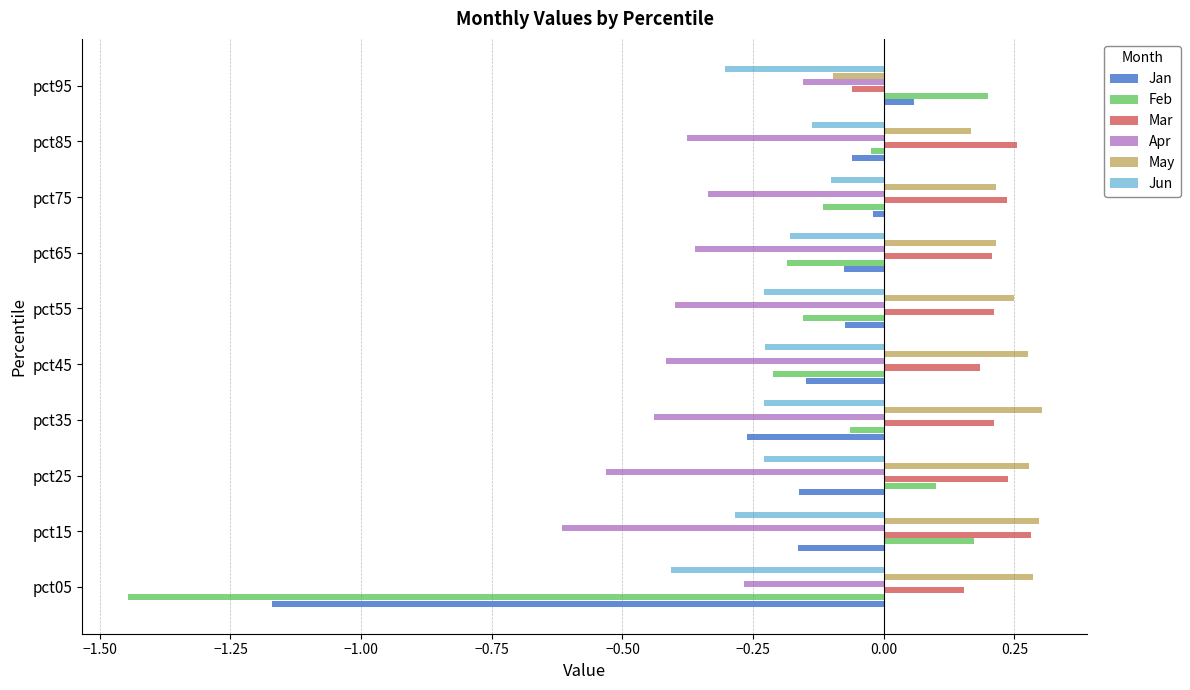

Where is Feb nearest to the value 0?

pct85